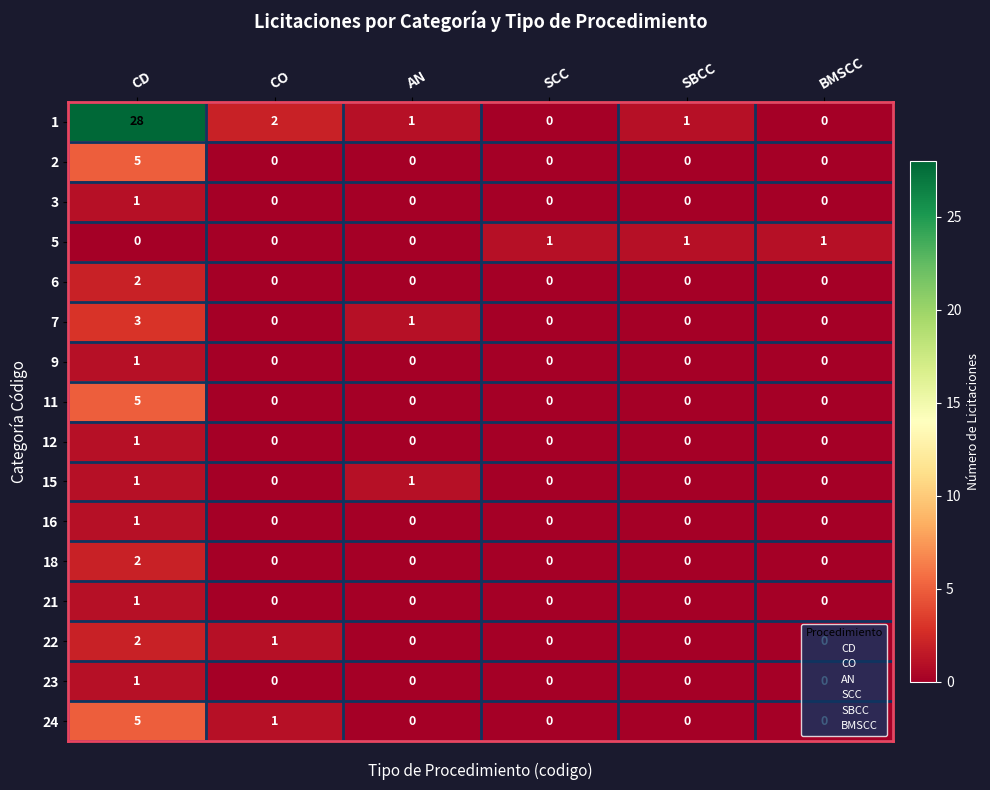

Which category has the highest value across all series?

CD